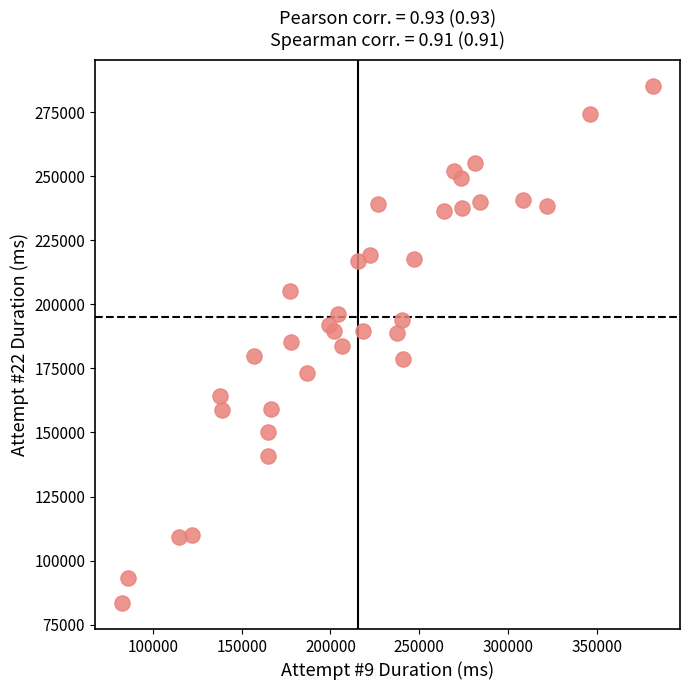

What is the range of X values (max minus min)?

299572